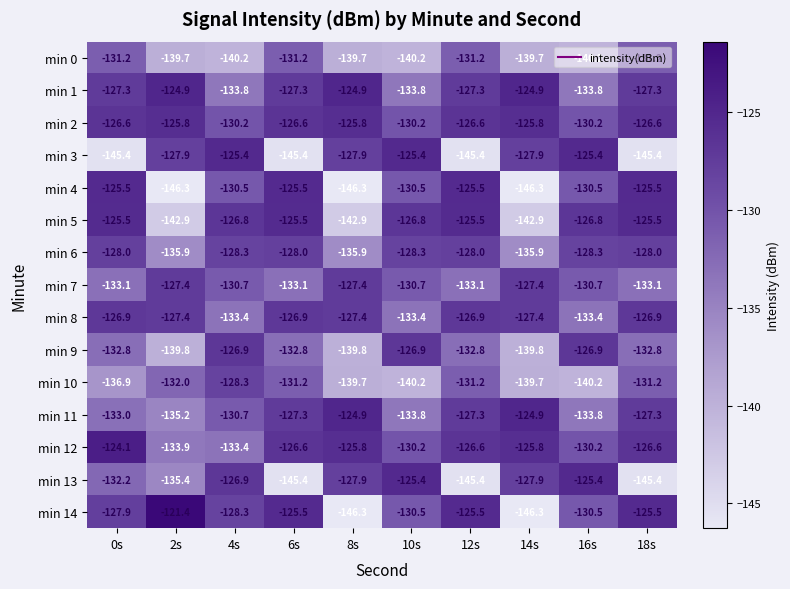

What is the difference between the maximum and second lowest values in the min 2 series?

4.4